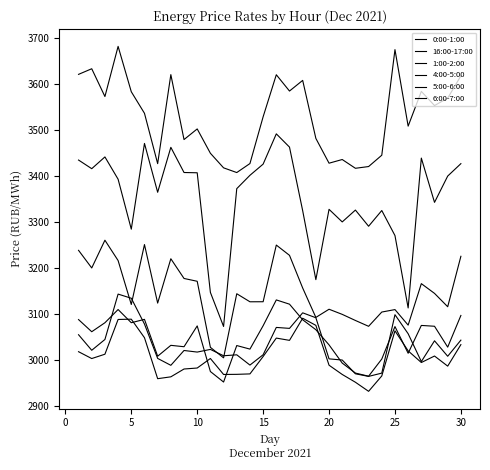

At which label does 5:00-6:00 reach its peak?

5